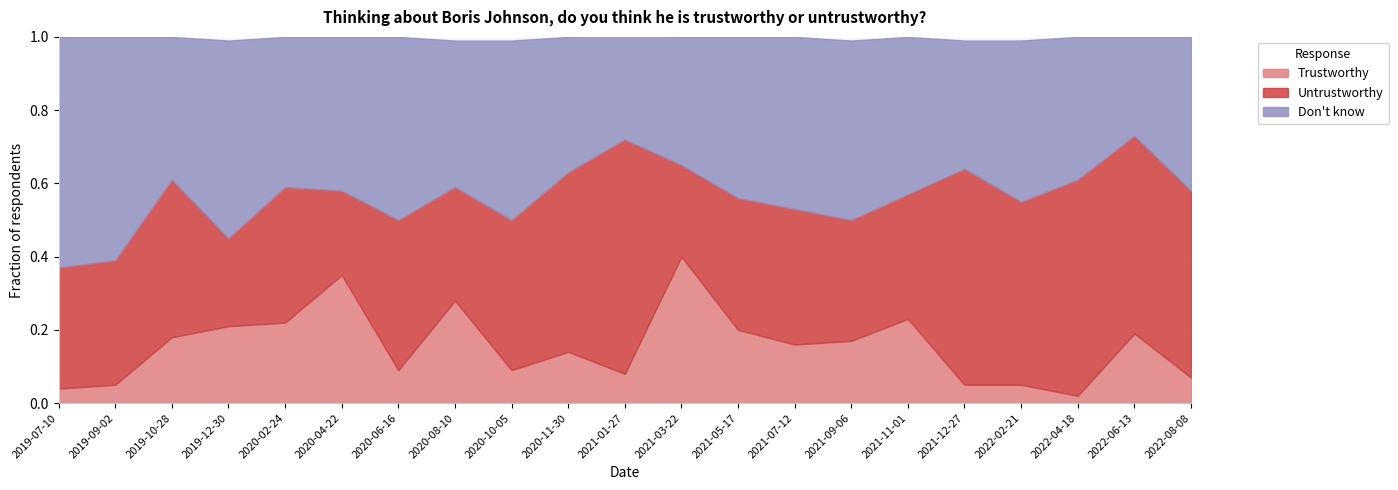

At which label does Trustworthy reach its peak?

2021-03-22